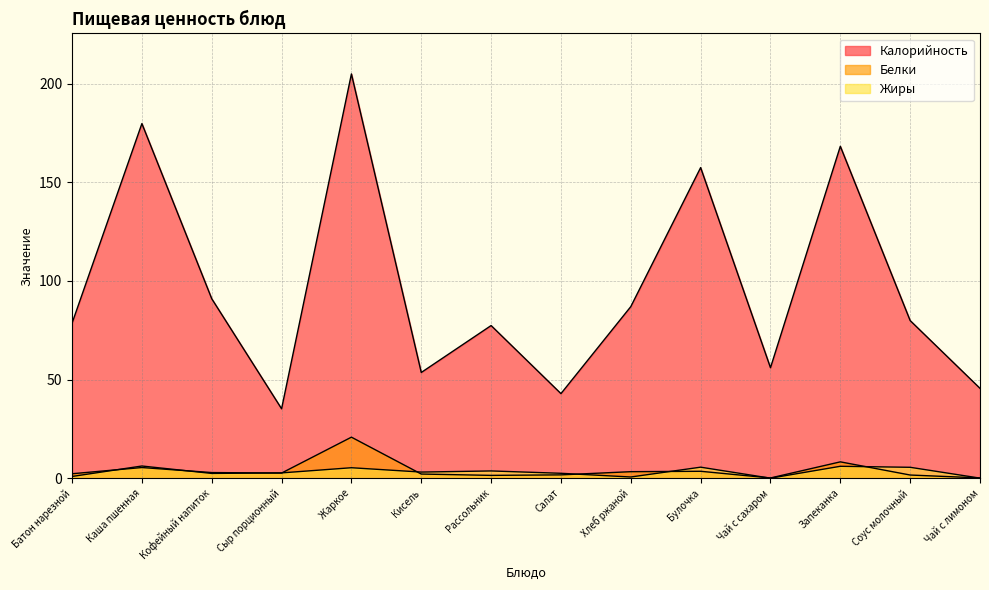

What is the difference between the highest and lowest values at Жаркое?

199.7